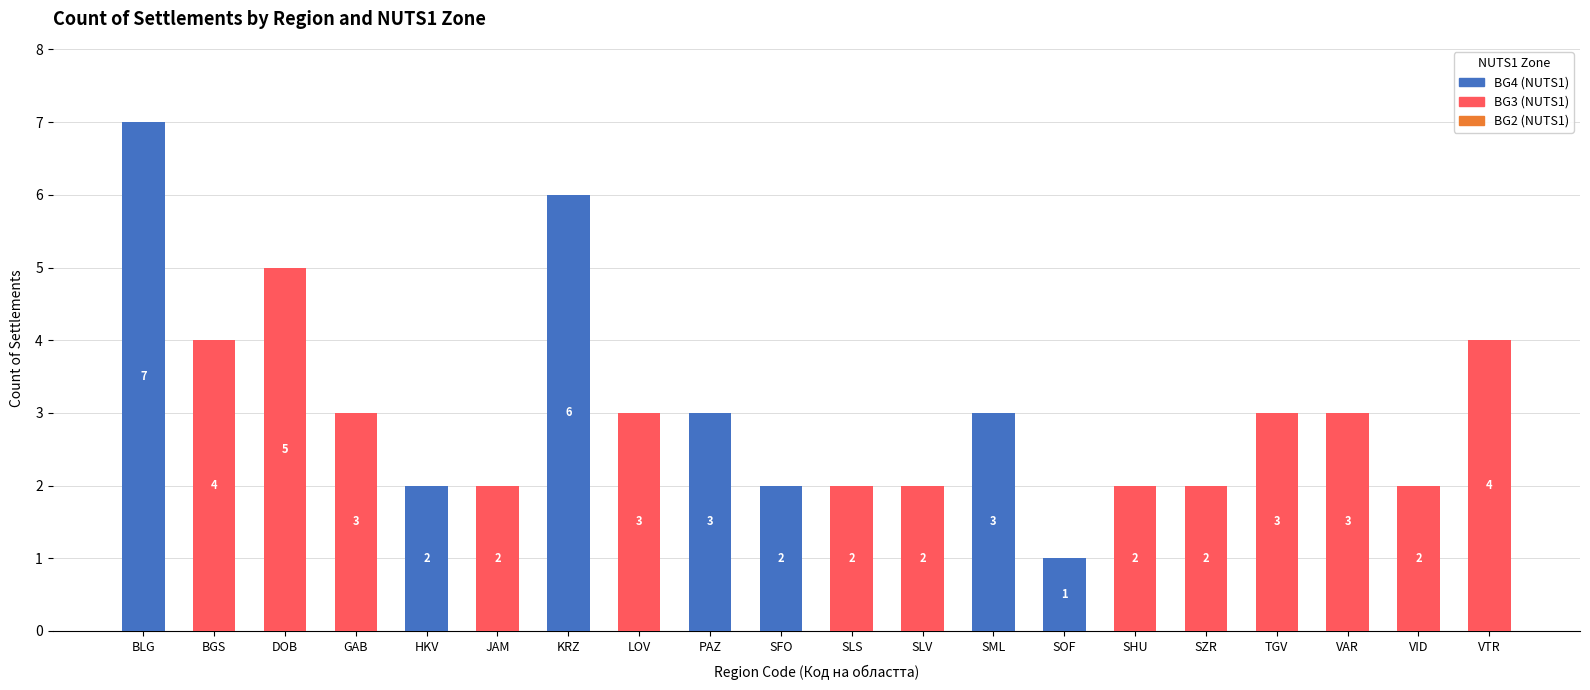

The BG4 (NUTS1) series shows 0 at VAR. True or false?

True